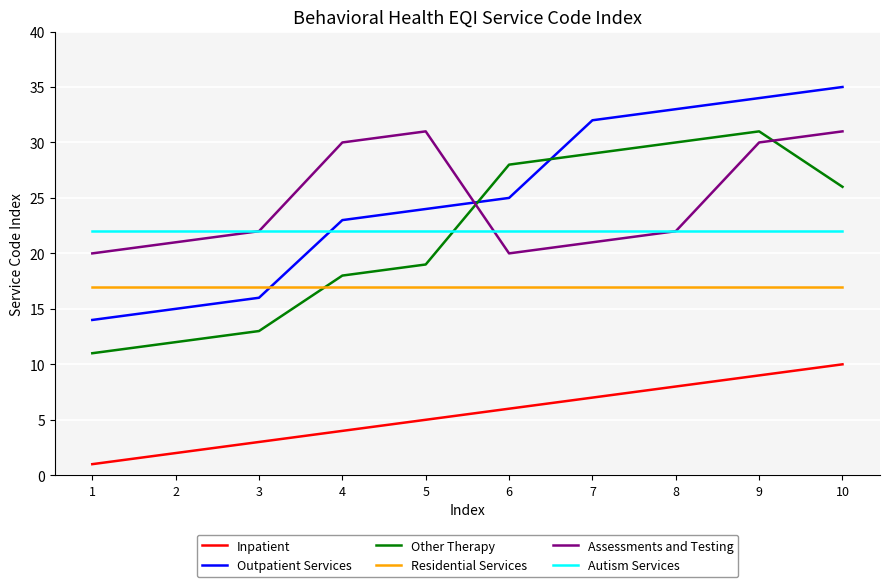

True or false: Assessments and Testing and Residential Services cross at least once.

False